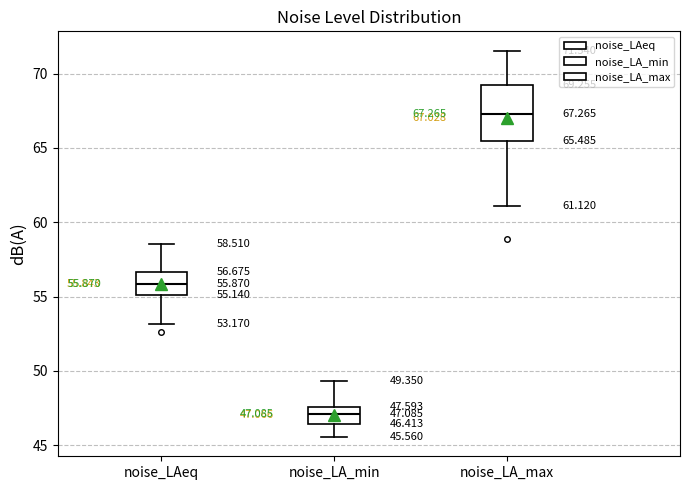

Which box has the highest median line?

noise_LA_max